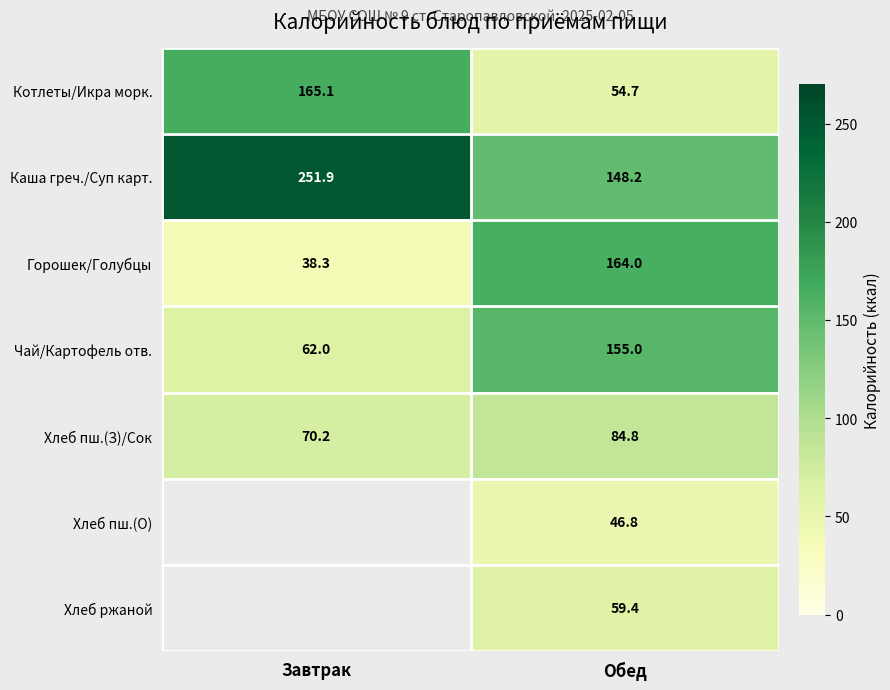

The Хлеб пш.(О) series shows 62.5 at Обед. True or false?

False